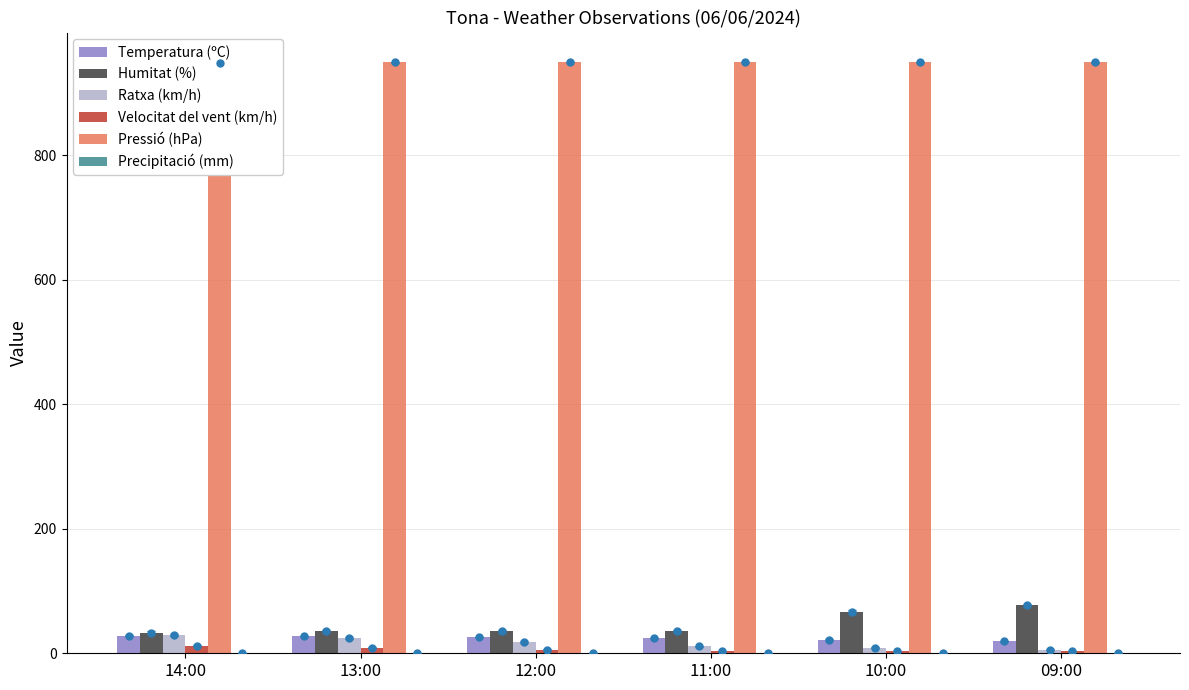

Which series changed the most between 13:00 and 11:00?

Ratxa (km/h)